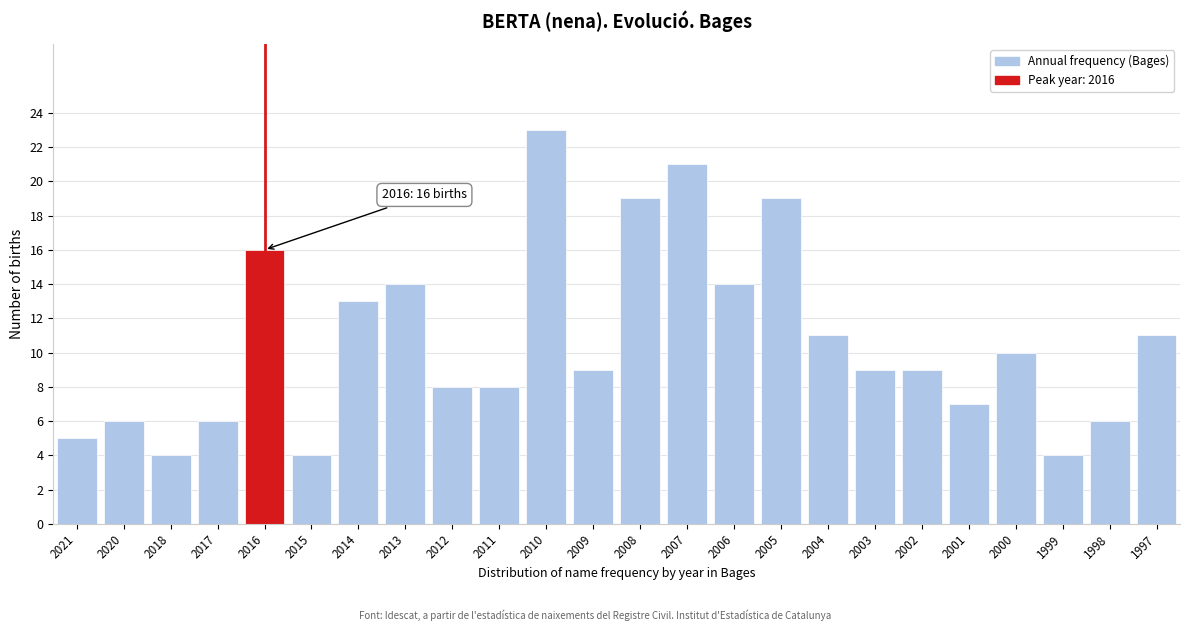

Reading left to right, transcribe all the data shown in this chart.

5	6	4	6	16	4	13	14	8	8	23	9	19	21	14	19	11	9	9	7	10	4	6	11